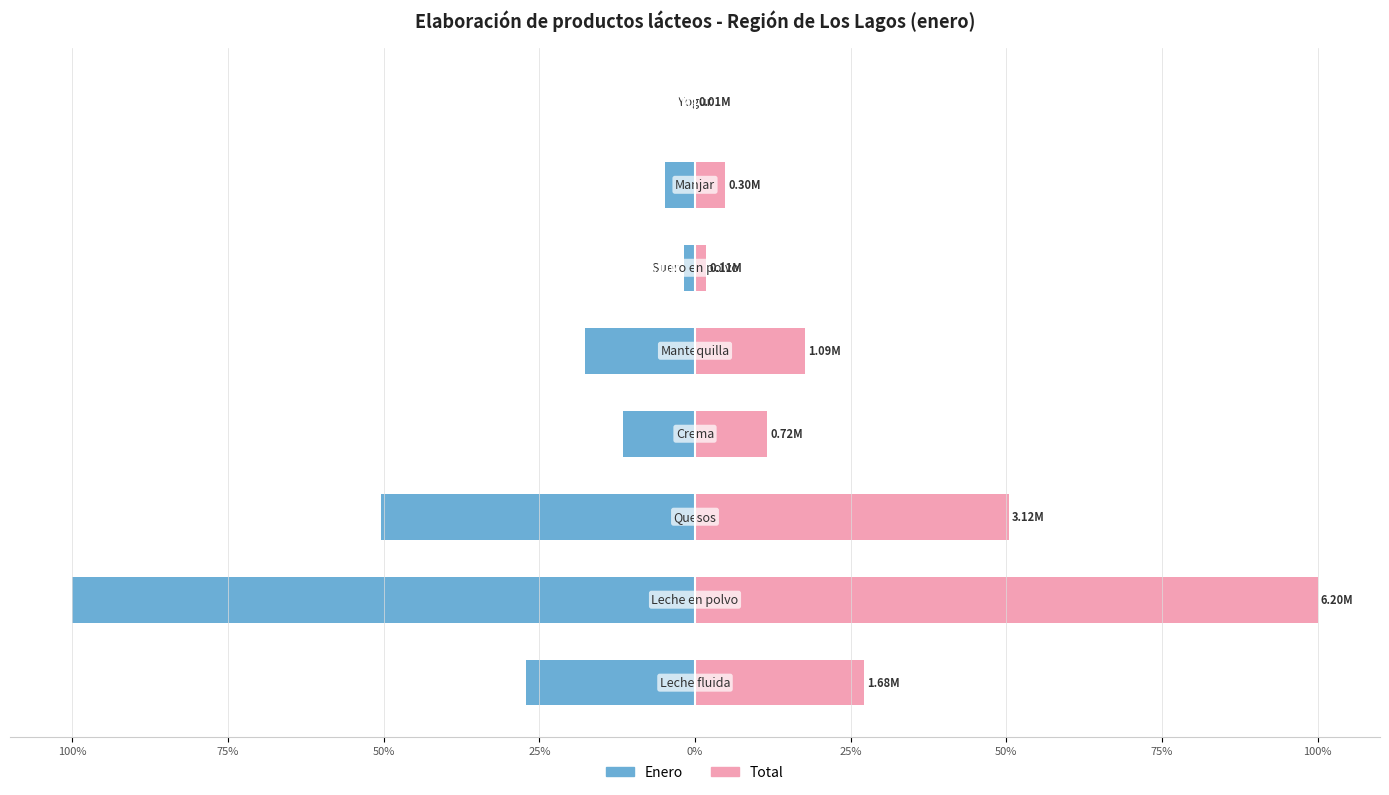

Reading right to left, what are all the values shown in this chart?

Enero: -0.1	-4.8	-1.8	-17.7	-11.6	-50.4	-100.0	-27.1
Total: 0.1	4.8	1.8	17.7	11.6	50.4	100.0	27.1